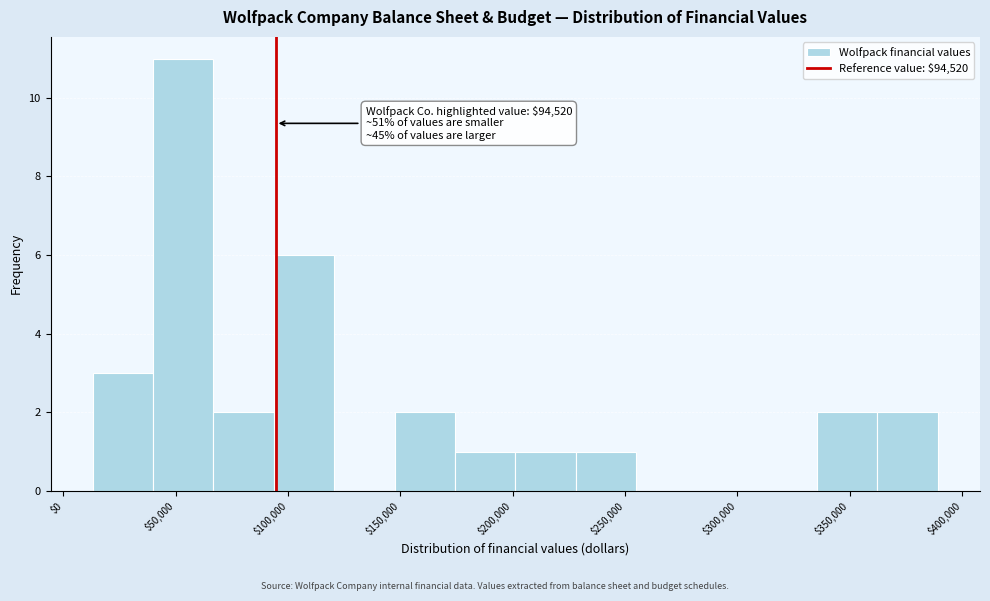

Which range on the x-axis has the tallest bar?

40000 to 65000